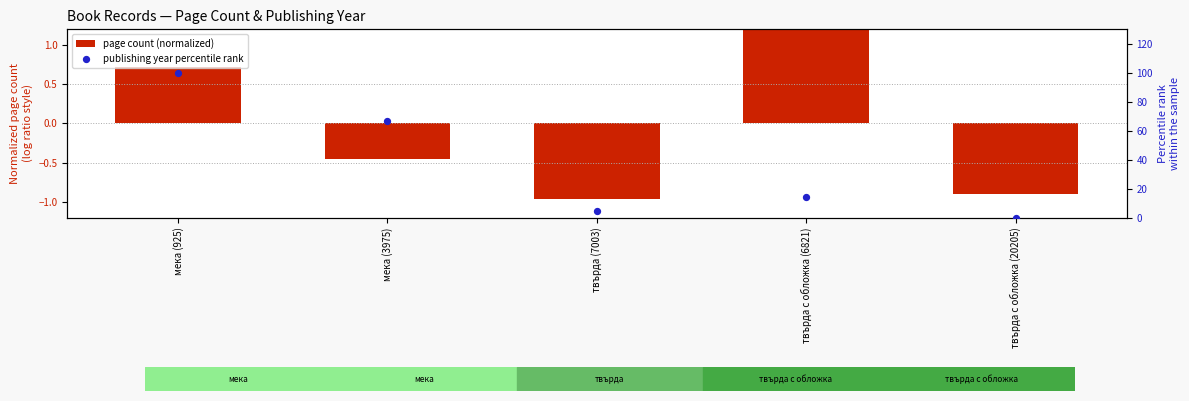

At how many categories does at least one series exceed 76?

1